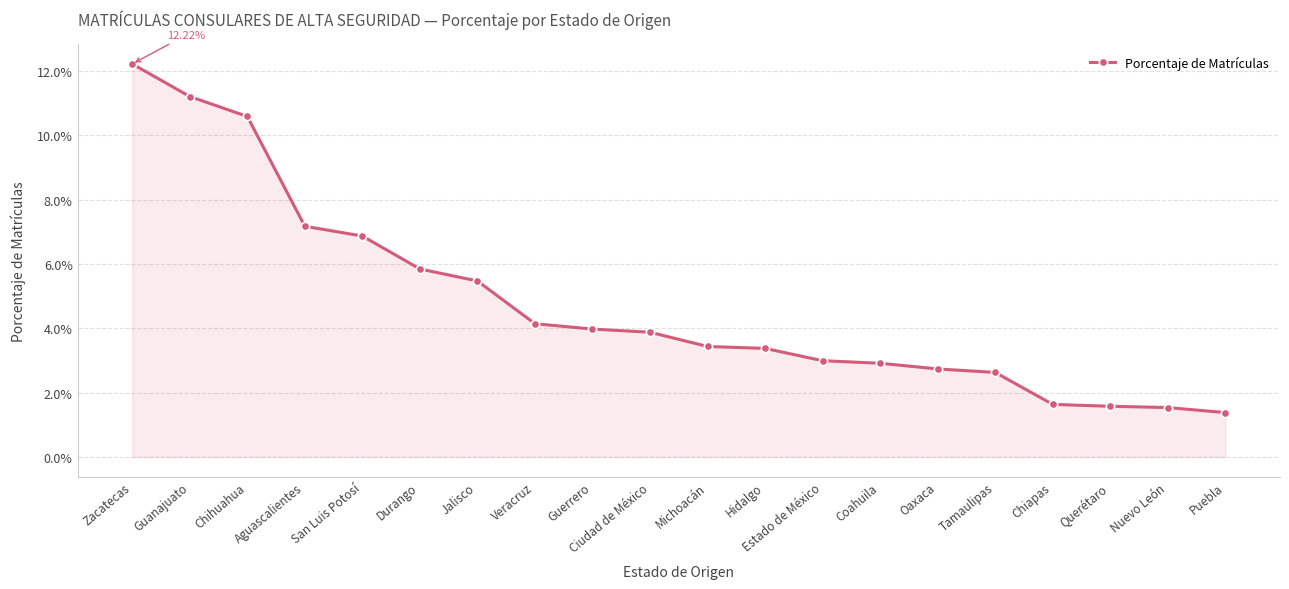

Reading left to right, extract all data points from this chart.

Zacatecas=0.1	Guanajuato=0.1	Chihuahua=0.1	Aguascalientes=0.1	San Luis Potosí=0.1	Durango=0.1	Jalisco=0.1	Veracruz=0.0	Guerrero=0.0	Ciudad de México=0.0	Michoacán=0.0	Hidalgo=0.0	Estado de México=0.0	Coahuila=0.0	Oaxaca=0.0	Tamaulipas=0.0	Chiapas=0.0	Querétaro=0.0	Nuevo León=0.0	Puebla=0.0